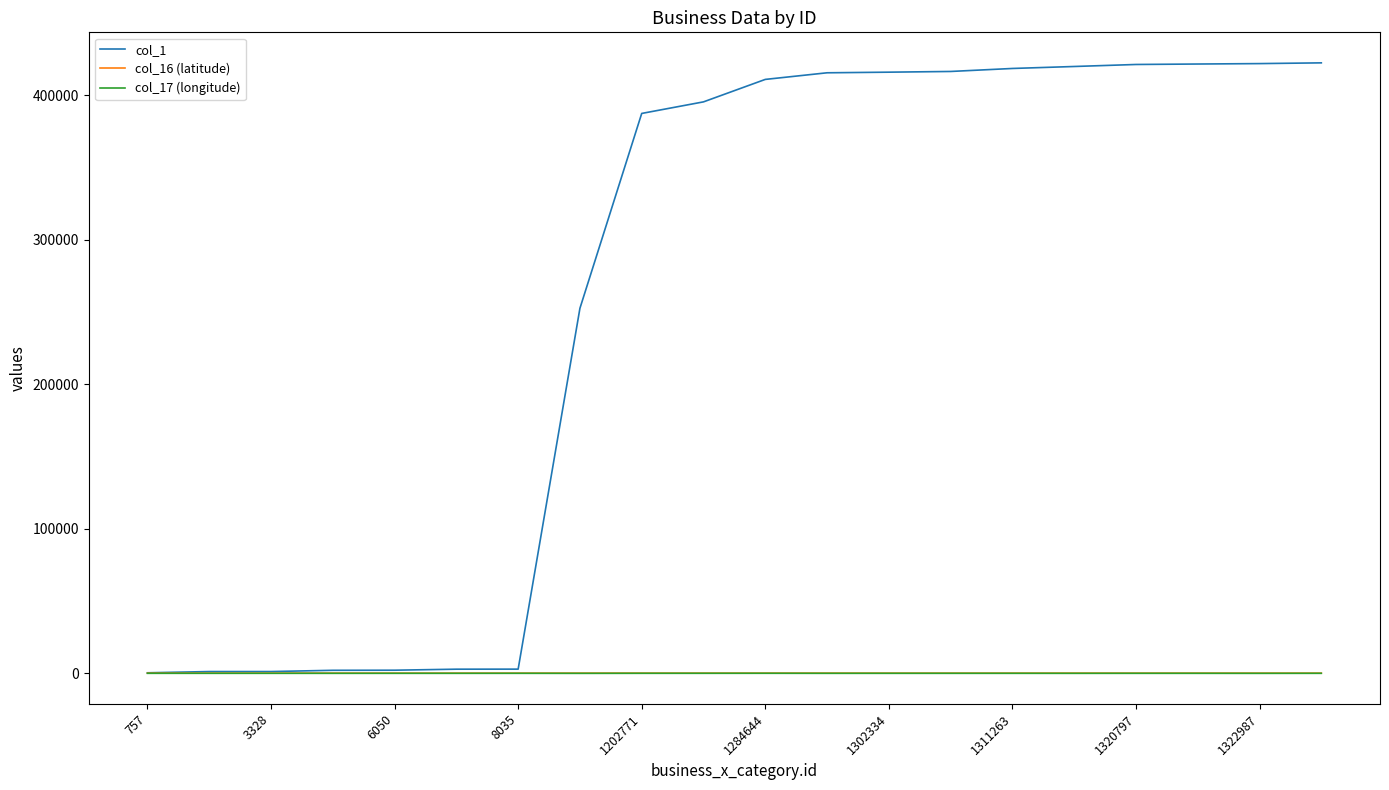

What is the sum of all col_17 (longitude) values?

-1966.9